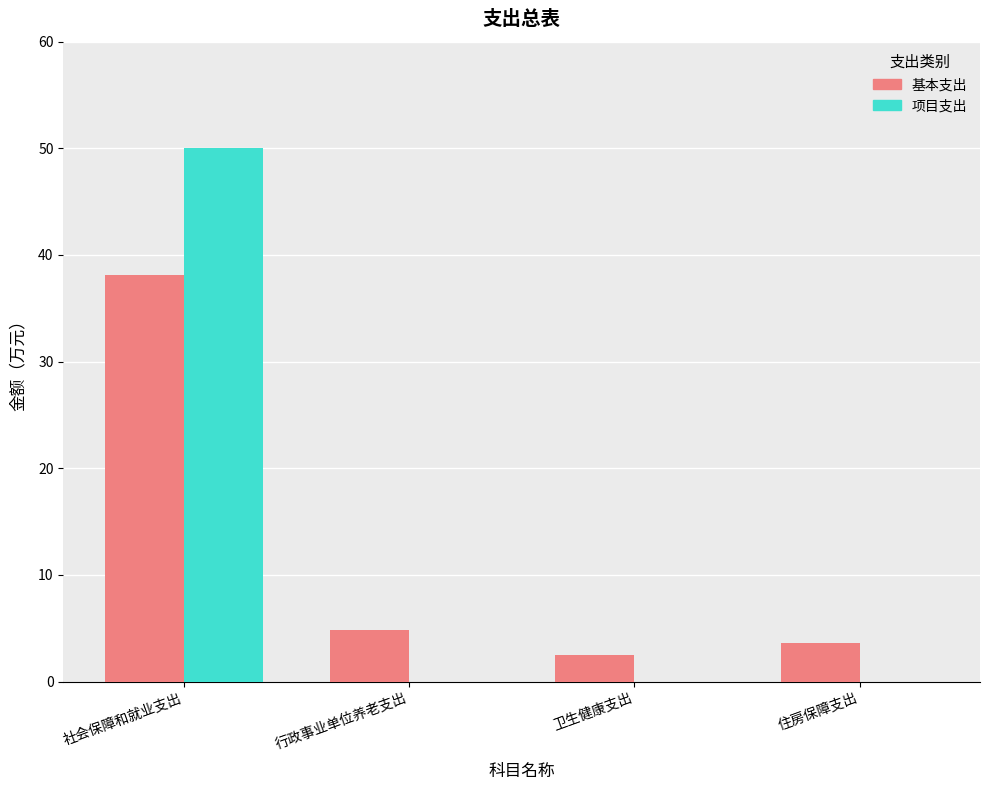

At which category is the sum across all series the highest?

社会保障和就业支出